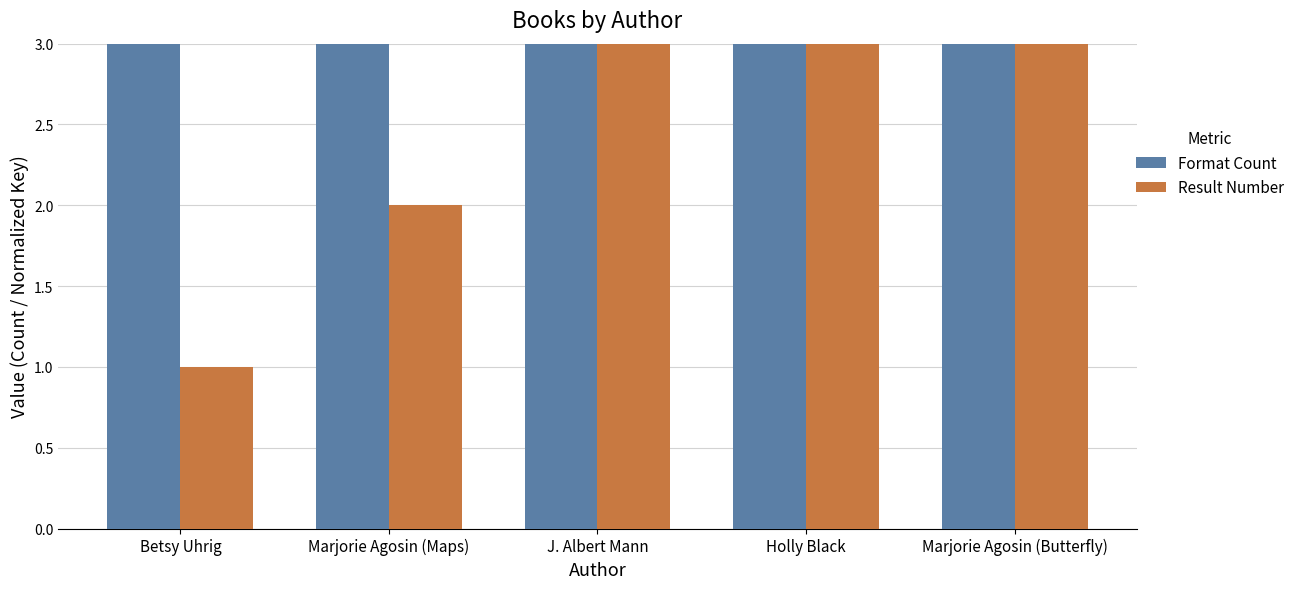

What are all the series names shown in the legend?

Format Count, Result Number